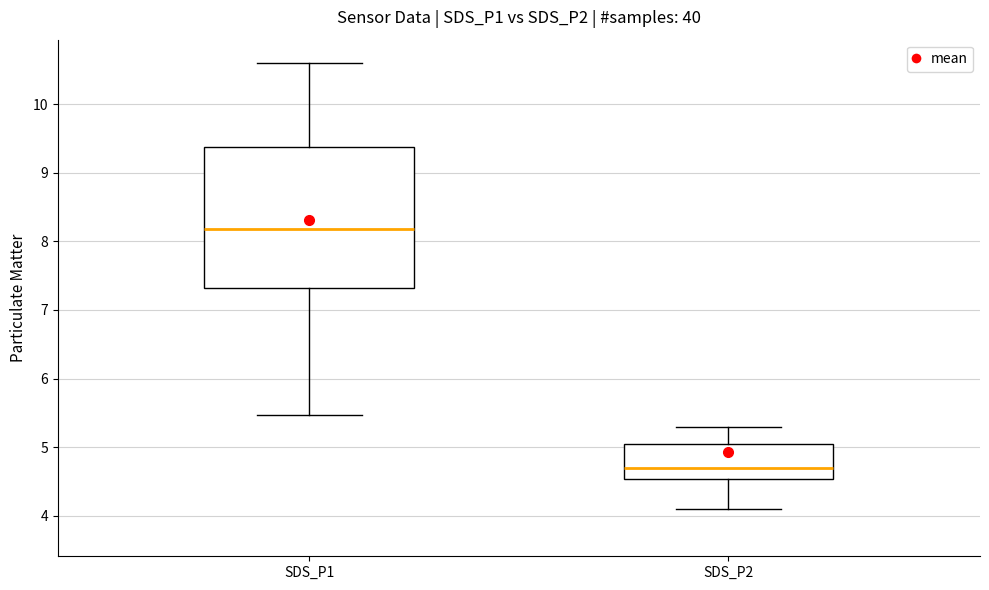

Reading left to right, read every box against the y-axis: the position of its median line, the range the box covers, and the ends of its whiskers. The values are not printed on the chart, so give them approximately, as read against the axis.

SDS_P1: median 8.2, box 7.3 to 9.4, whiskers 5.5 to 10.6
SDS_P2: median 4.7, box 4.5 to 5.1, whiskers 4.1 to 5.3